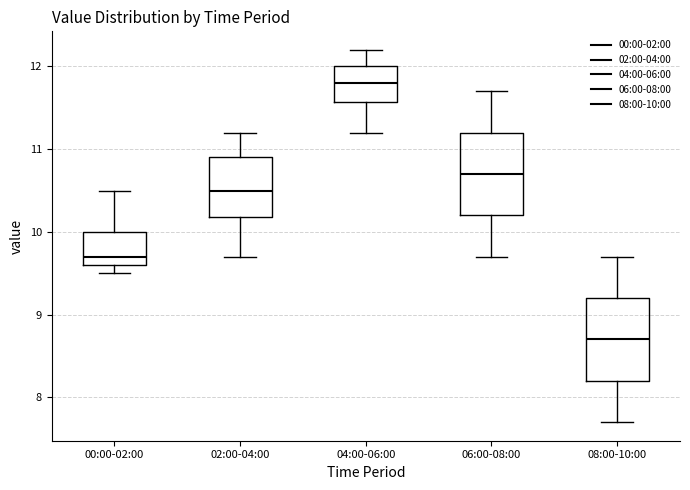

Where does the lower whisker of the box for 08:00-10:00 end on the y-axis? The values are not printed on the chart, so give them approximately, as read against the axis.

7.7